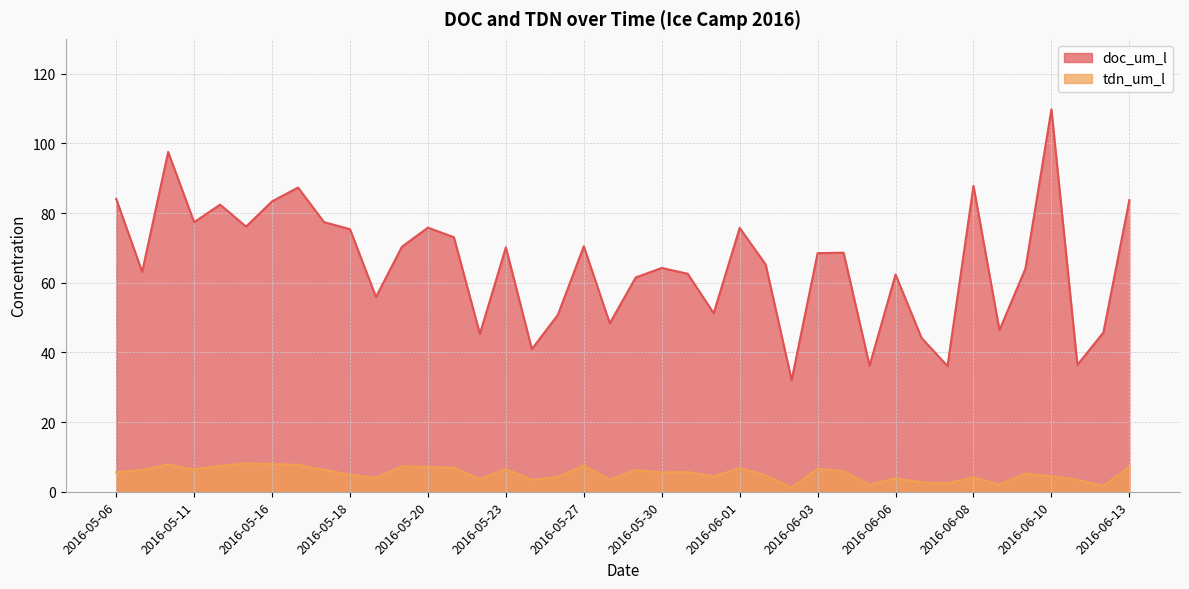

True or false: tdn_um_l and doc_um_l cross at least once.

False